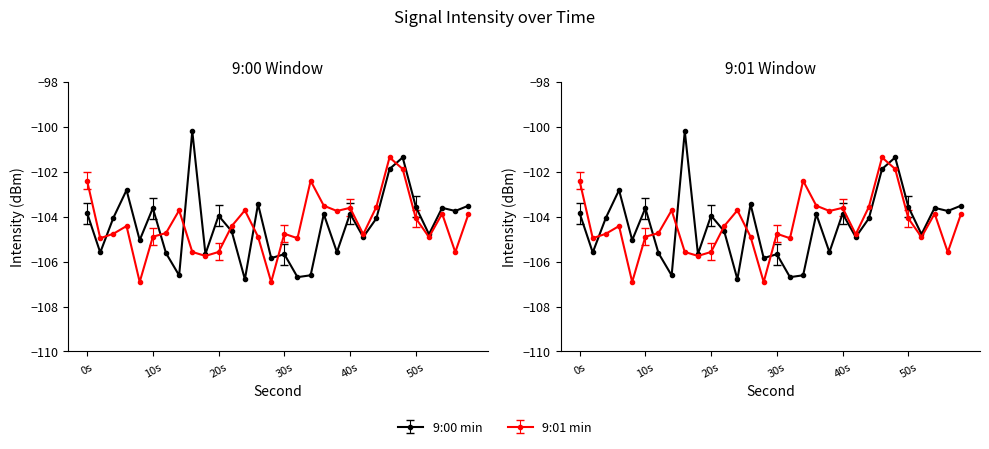

What is the value of the 9:00 min point at the 28th from the left?

-103.6